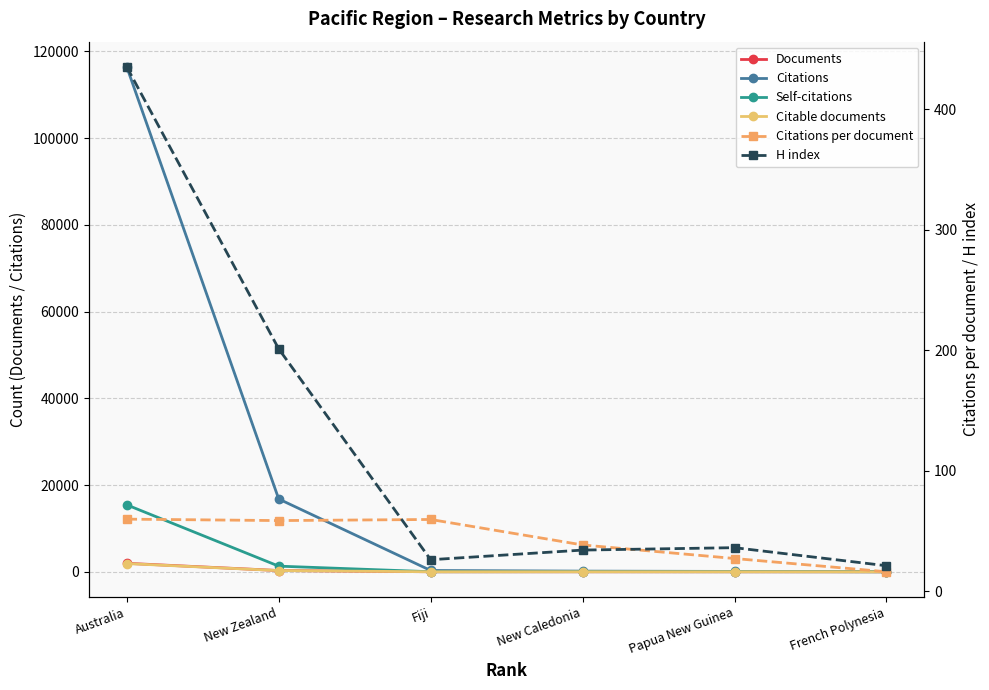

Reading left to right, what are all the values shown in this chart?

Documents: 1951.0	287.0	5.0	4.0	3.0	1.0
Citations: 116434.0	16787.0	297.0	153.0	81.0	16.0
Self-citations: 15433.0	1299.0	13.0	28.0	19.0	3.0
Citable documents: 1891.0	278.0	5.0	3.0	3.0	1.0
Citations per document: 59.7	58.5	59.4	38.2	27.0	16.0
H index: 435.0	201.0	26.0	34.0	36.0	21.0